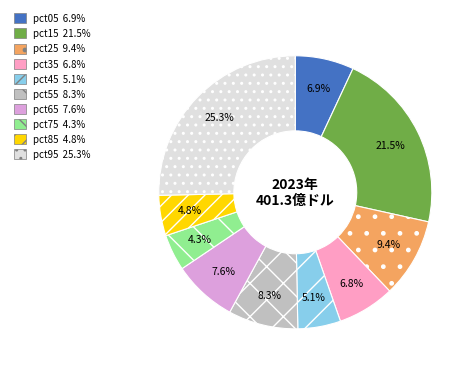

Combined, do pct15 and pct25 account for over 50%?

No